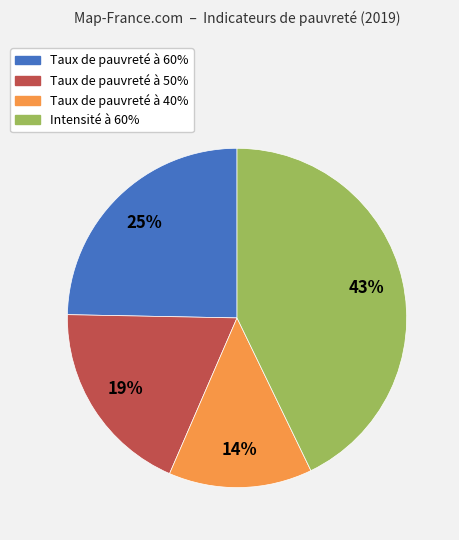

What percentage is the Intensité à 60% slice, to the nearest percent?

43%